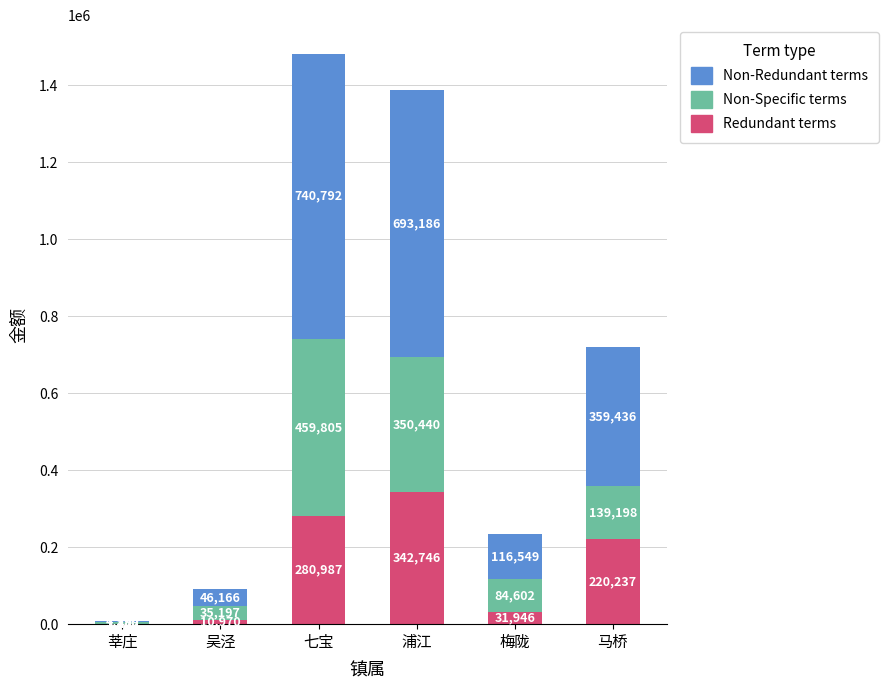

Is it true that Redundant terms equals 365912.2 at 马桥?

False